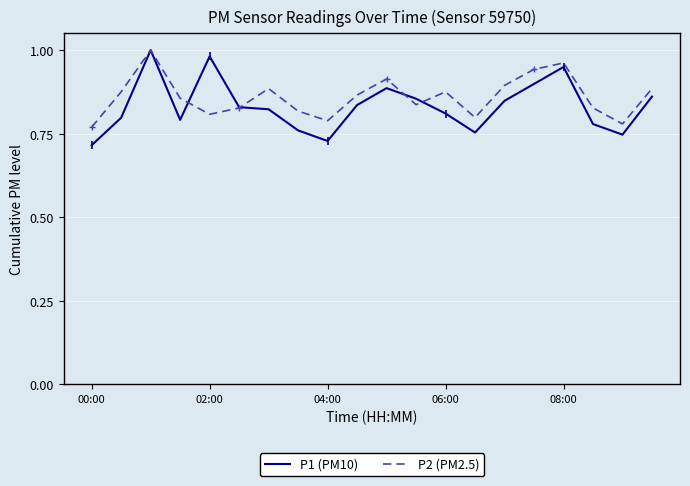

Which series has the largest range (max minus min)?

P1 (PM10)